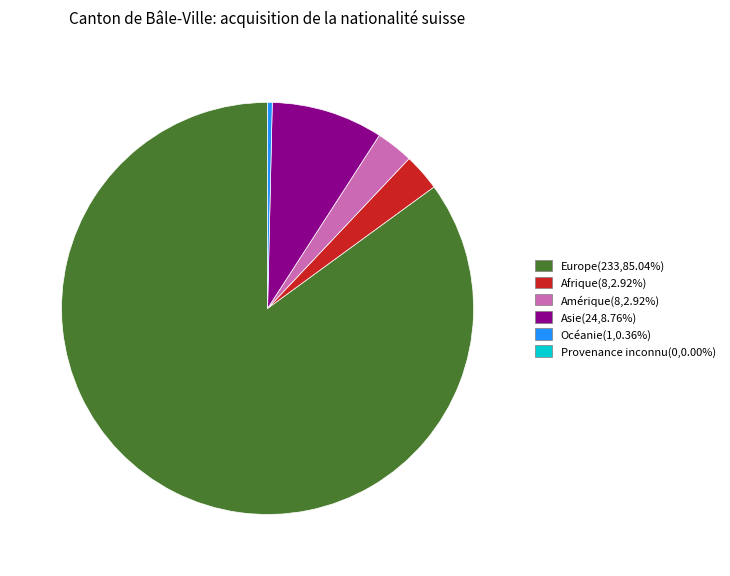

Is there any slice that represents more than half of the pie?

Yes